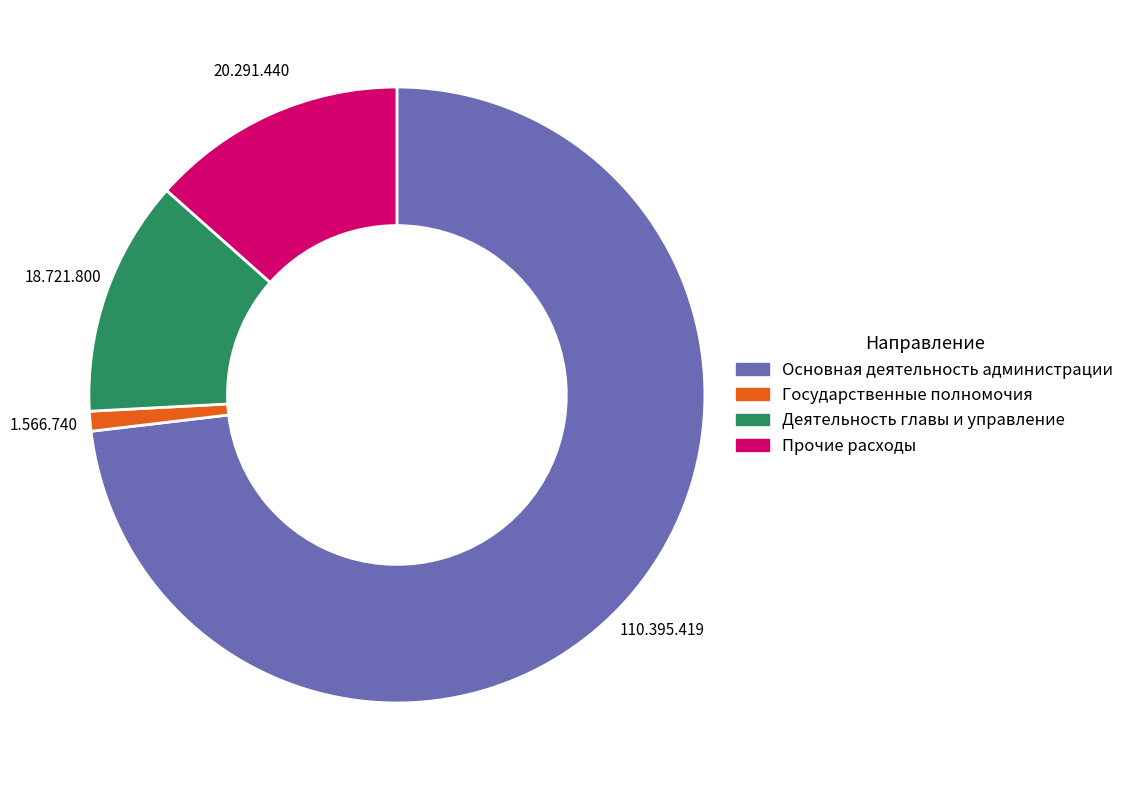

Combined, do Основная деятельность администрации and Деятельность главы и управление account for over 50%?

Yes